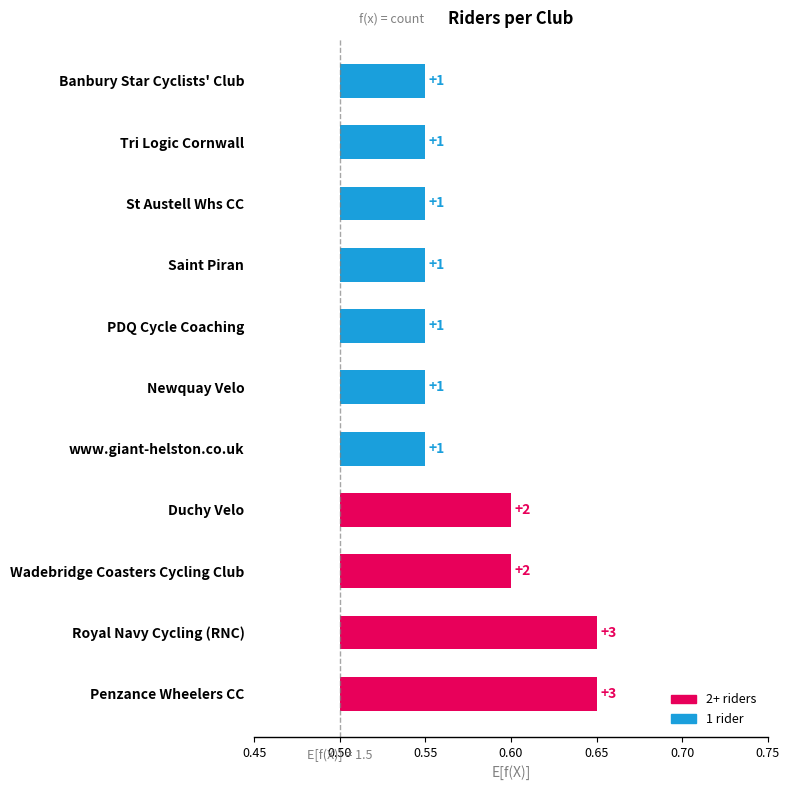

What value does the data have at Royal Navy Cycling (RNC)?

0.2